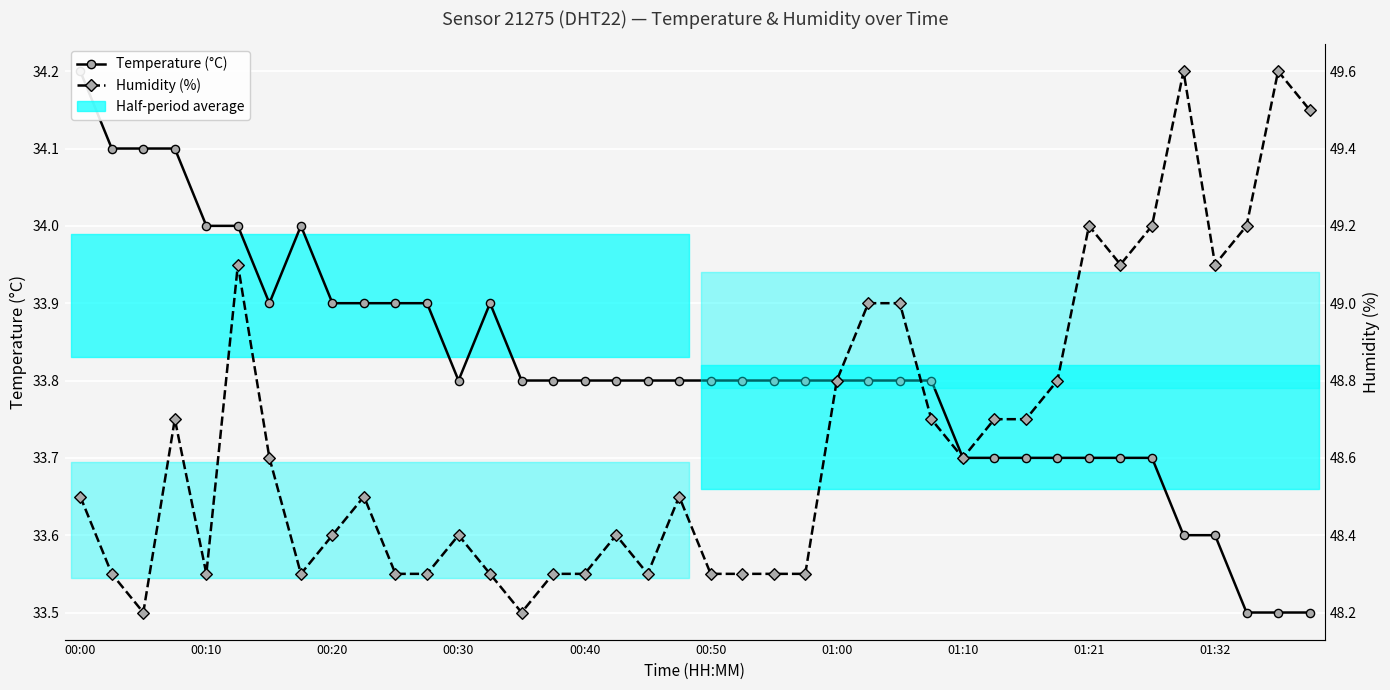

Which series has the largest Y range (max minus min)?

Humidity (%)